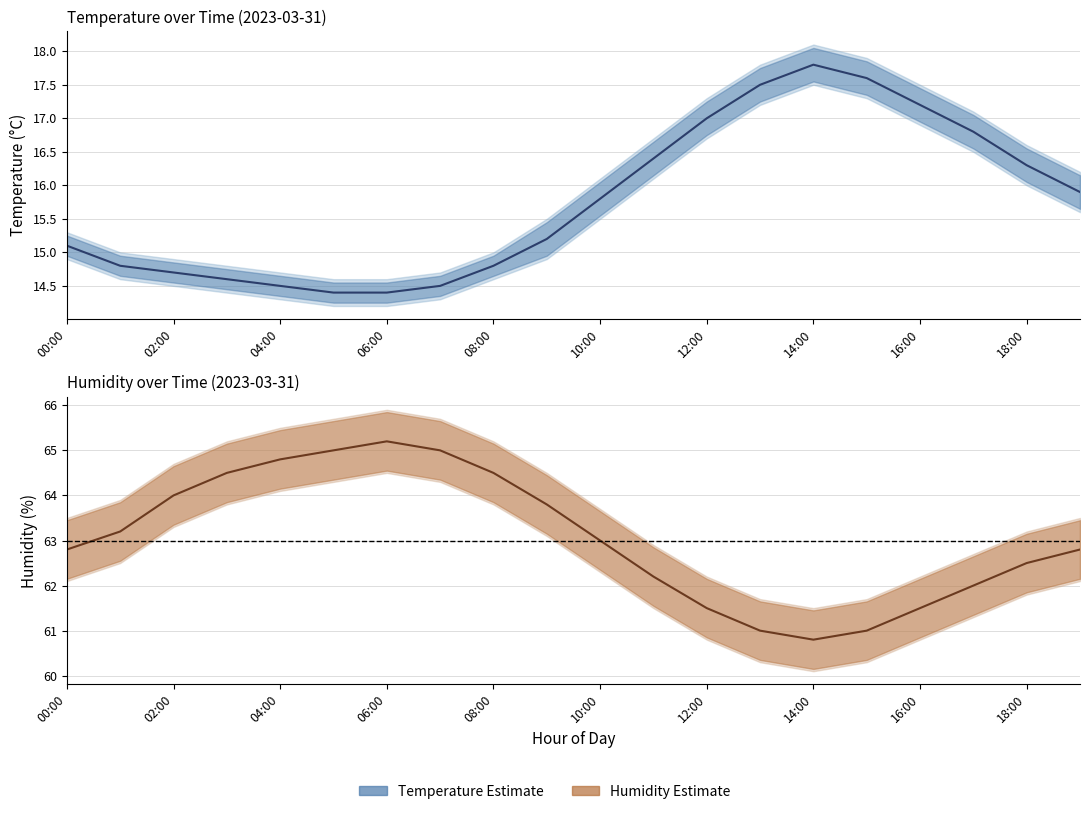

What is the average value of the temp_lower series?

15.5